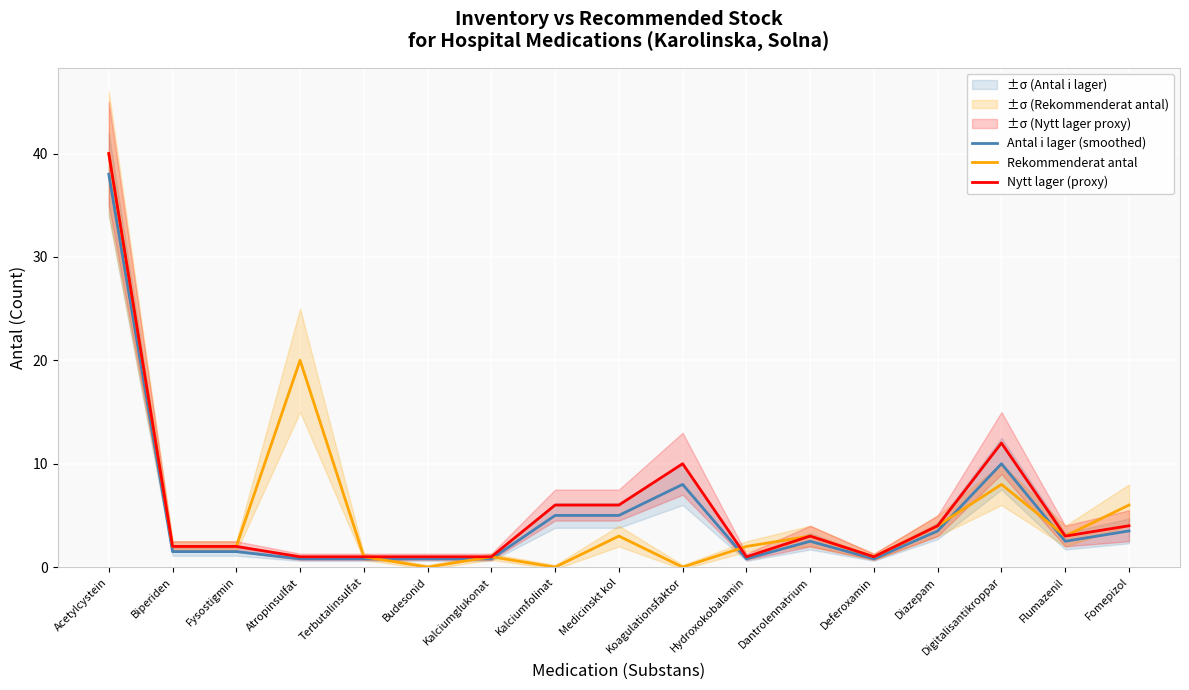

The value of Rekommenderat antal at Flumazenil is 3.0. True or false?

True